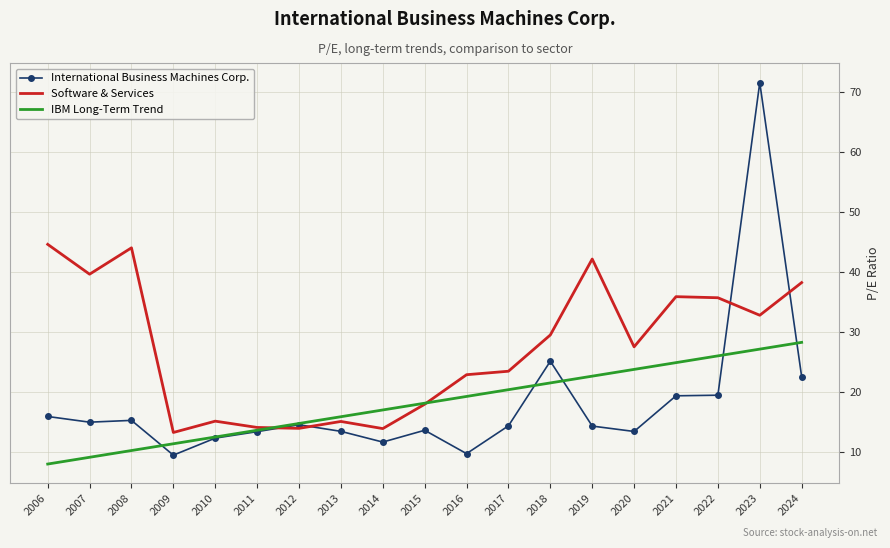

Which series changed the most between 2014 and 2016?

Software & Services